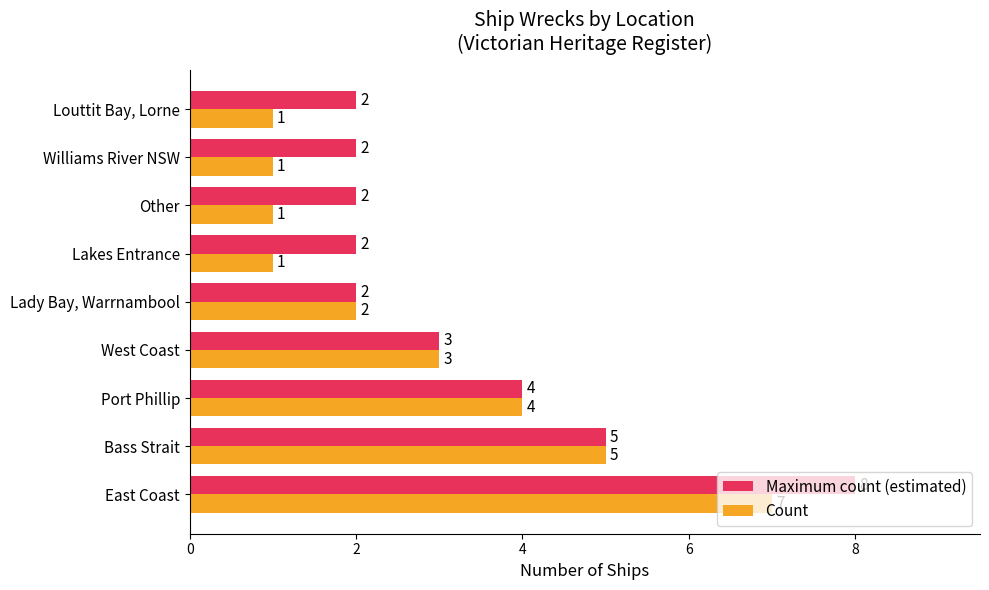

What is the approximate value of Count at East Coast?

7